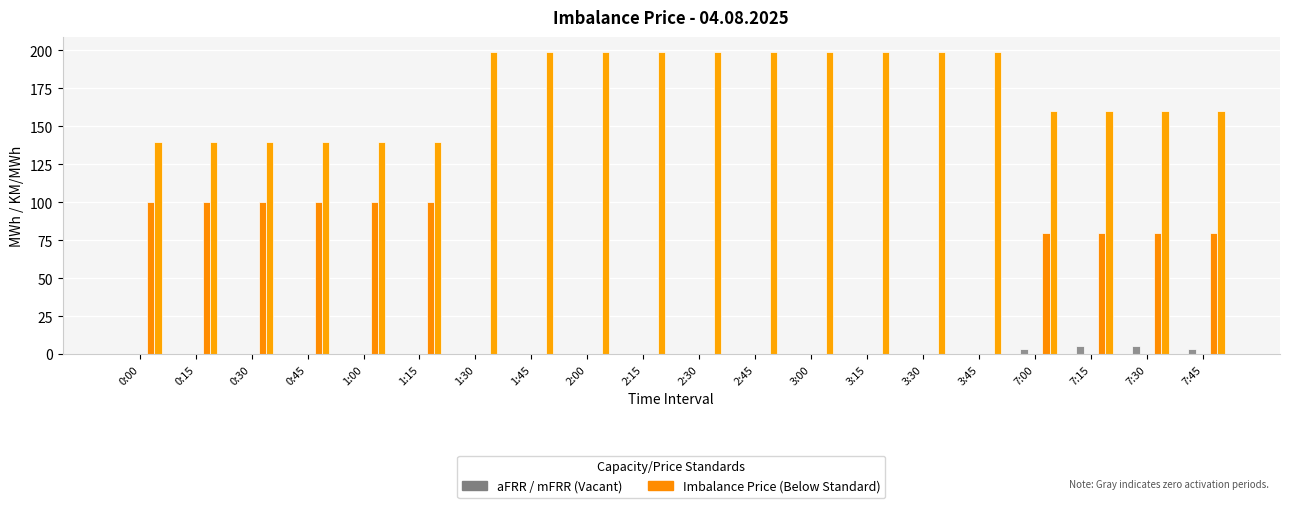

Rank the categories by aFRR DOWN value from highest to lowest.

7:30, 7:15, 7:45, 7:00, 1:15, 0:30, 0:00, 0:15, 0:45, 1:00, 1:30, 1:45, 2:00, 2:15, 2:30, 2:45, 3:00, 3:15, 3:30, 3:45